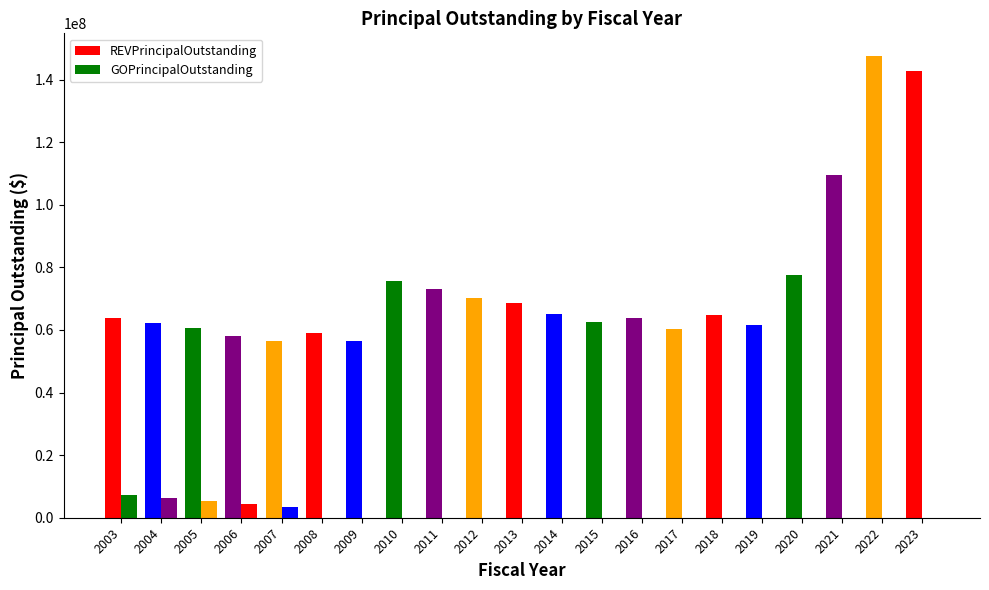

How many data points in GOPrincipalOutstanding are above 0?

5